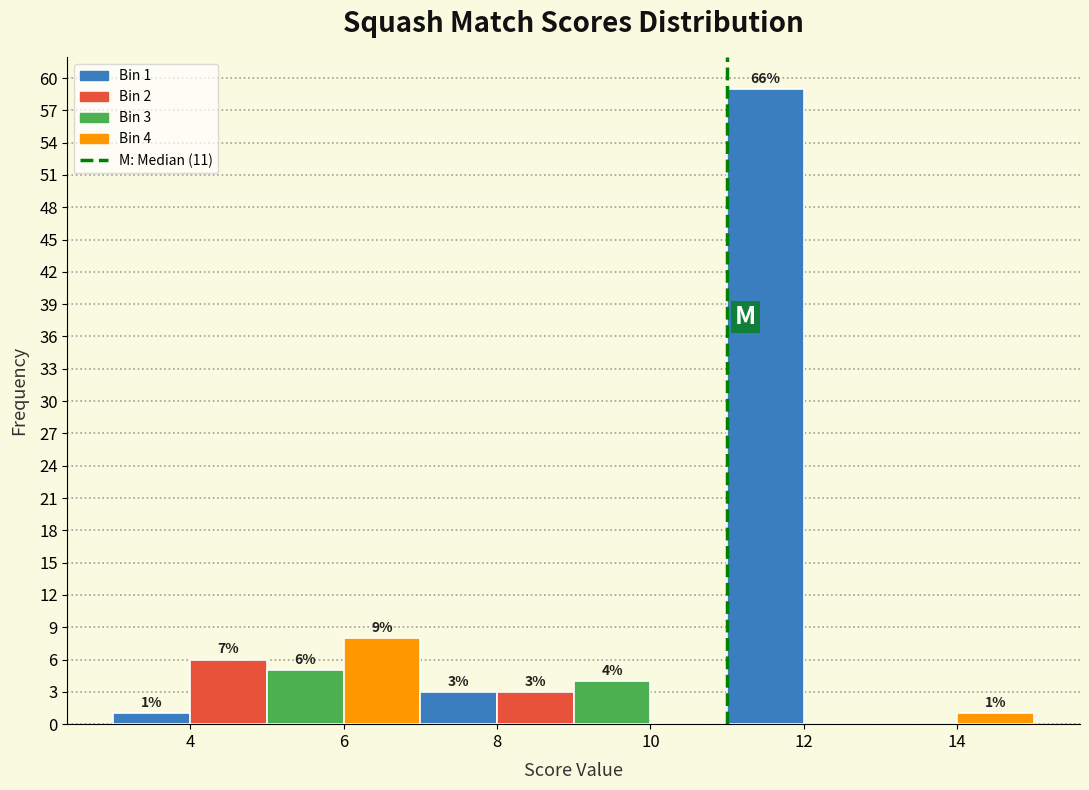

Over which range of the x-axis is the bar tallest?

11 to 12